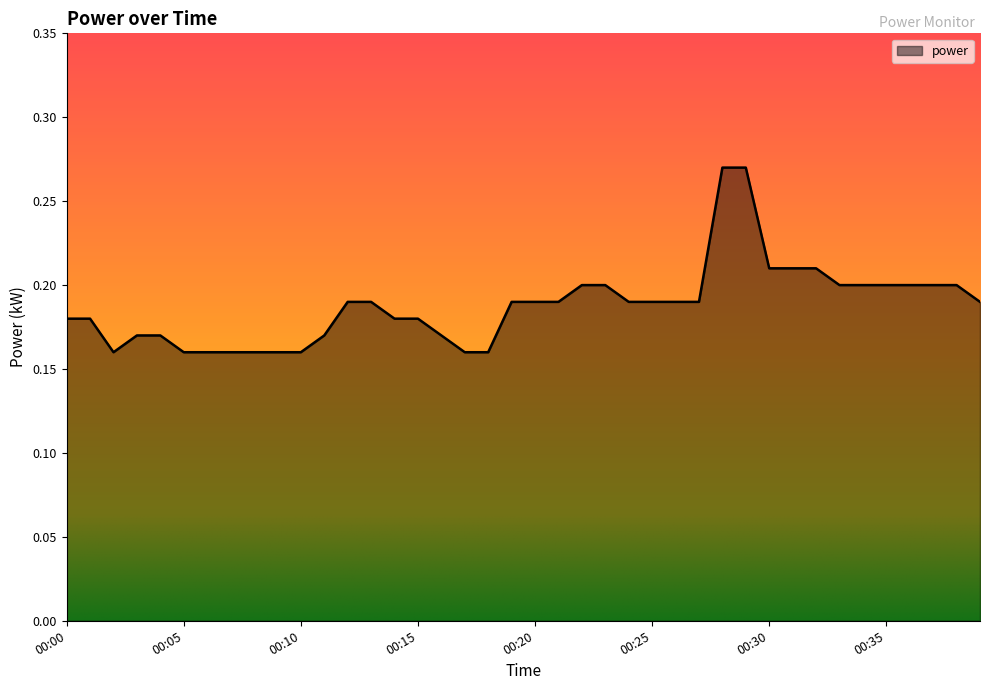

What is the difference between the maximum and second lowest values?

0.1